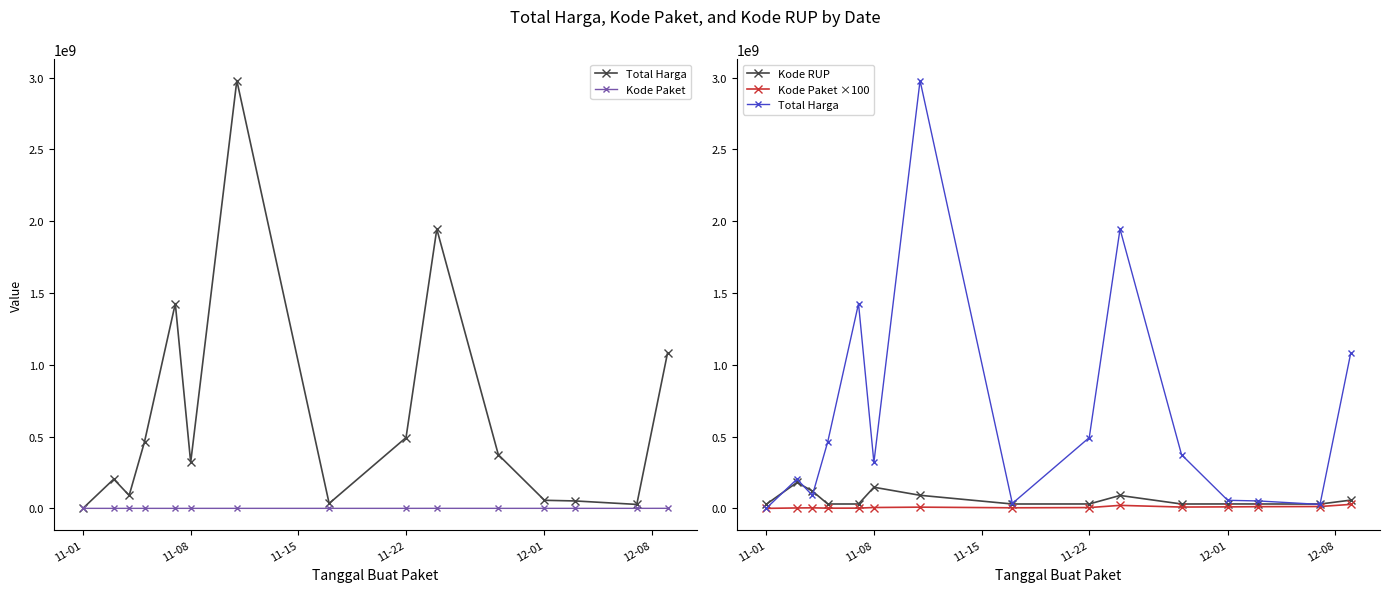

What is the value of the Total Harga point at the 1st from the left?

333600